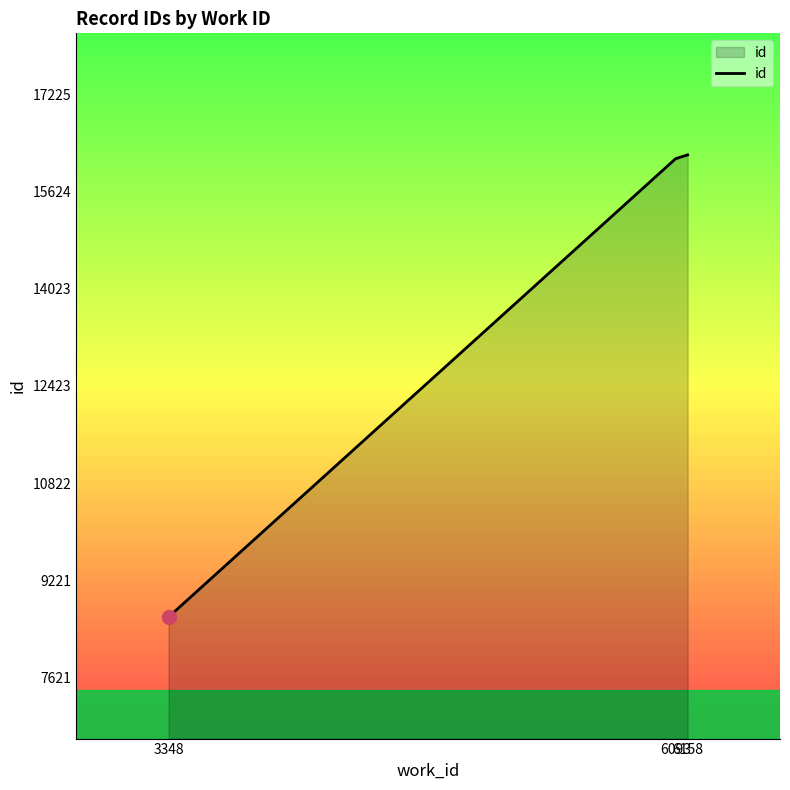

The chart shows a value of 15216.5 at 3348. True or false?

False